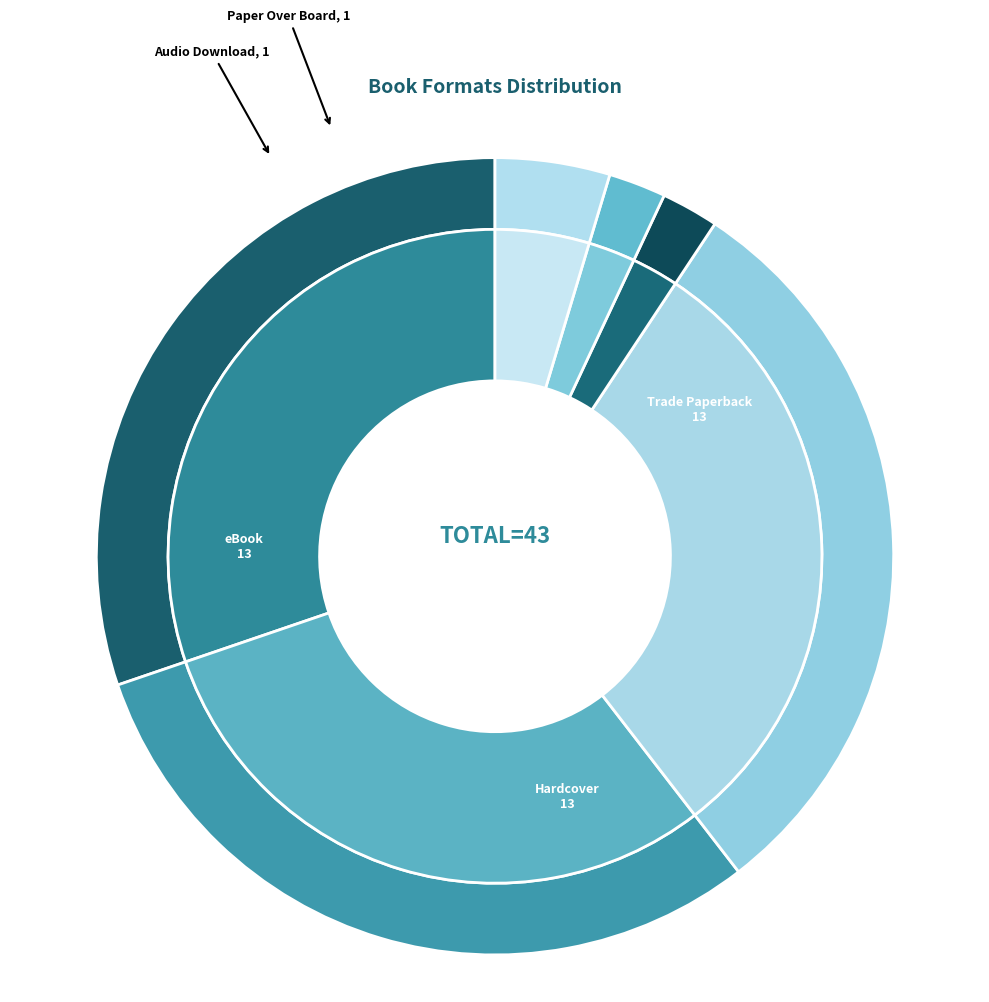

Does Trade Paperback account for over 50% of the chart?

No